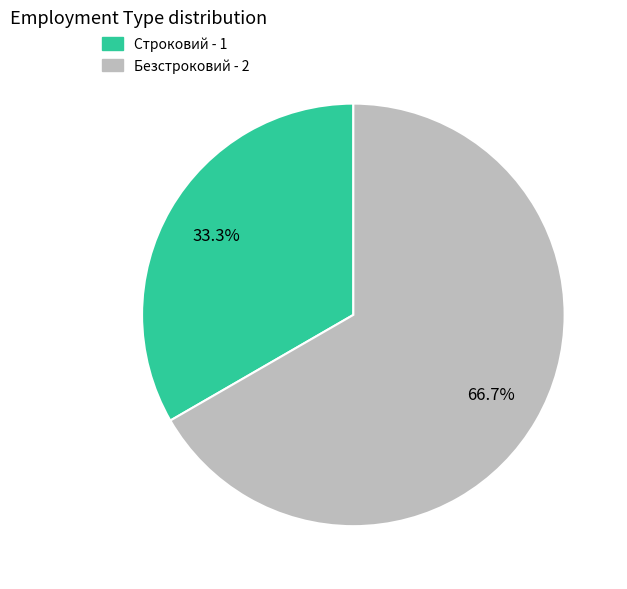

What percentage do Строковий and Безстроковий together represent?

100.0%